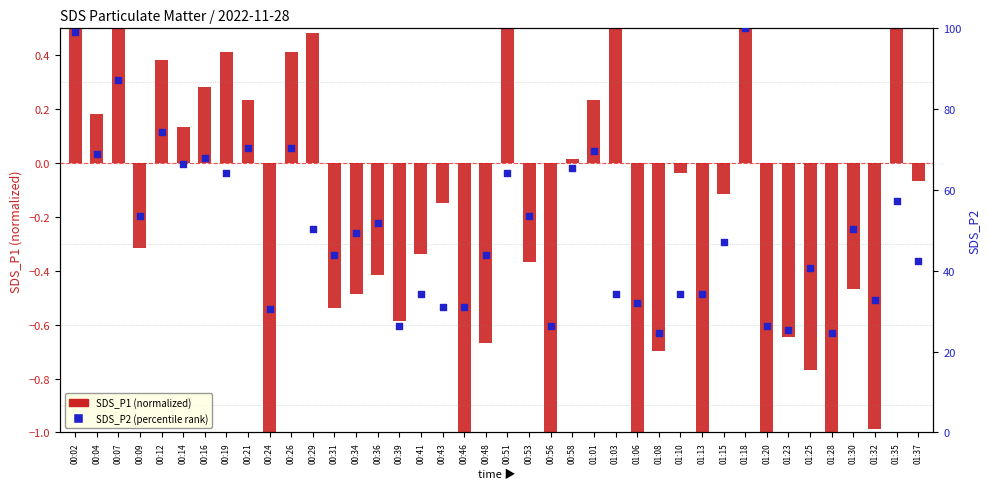

Which series has the largest total across all categories?

SDS_P2 (percentile rank)